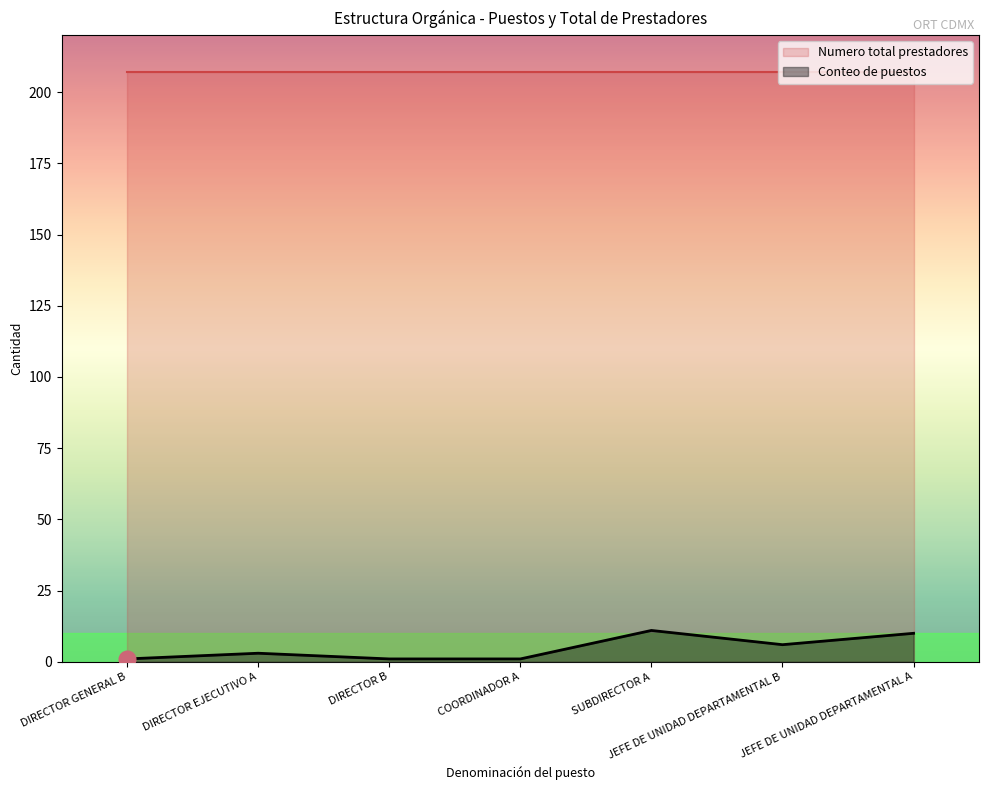

Rank the series by their maximum value, from highest to lowest.

Numero total prestadores, Conteo de puestos